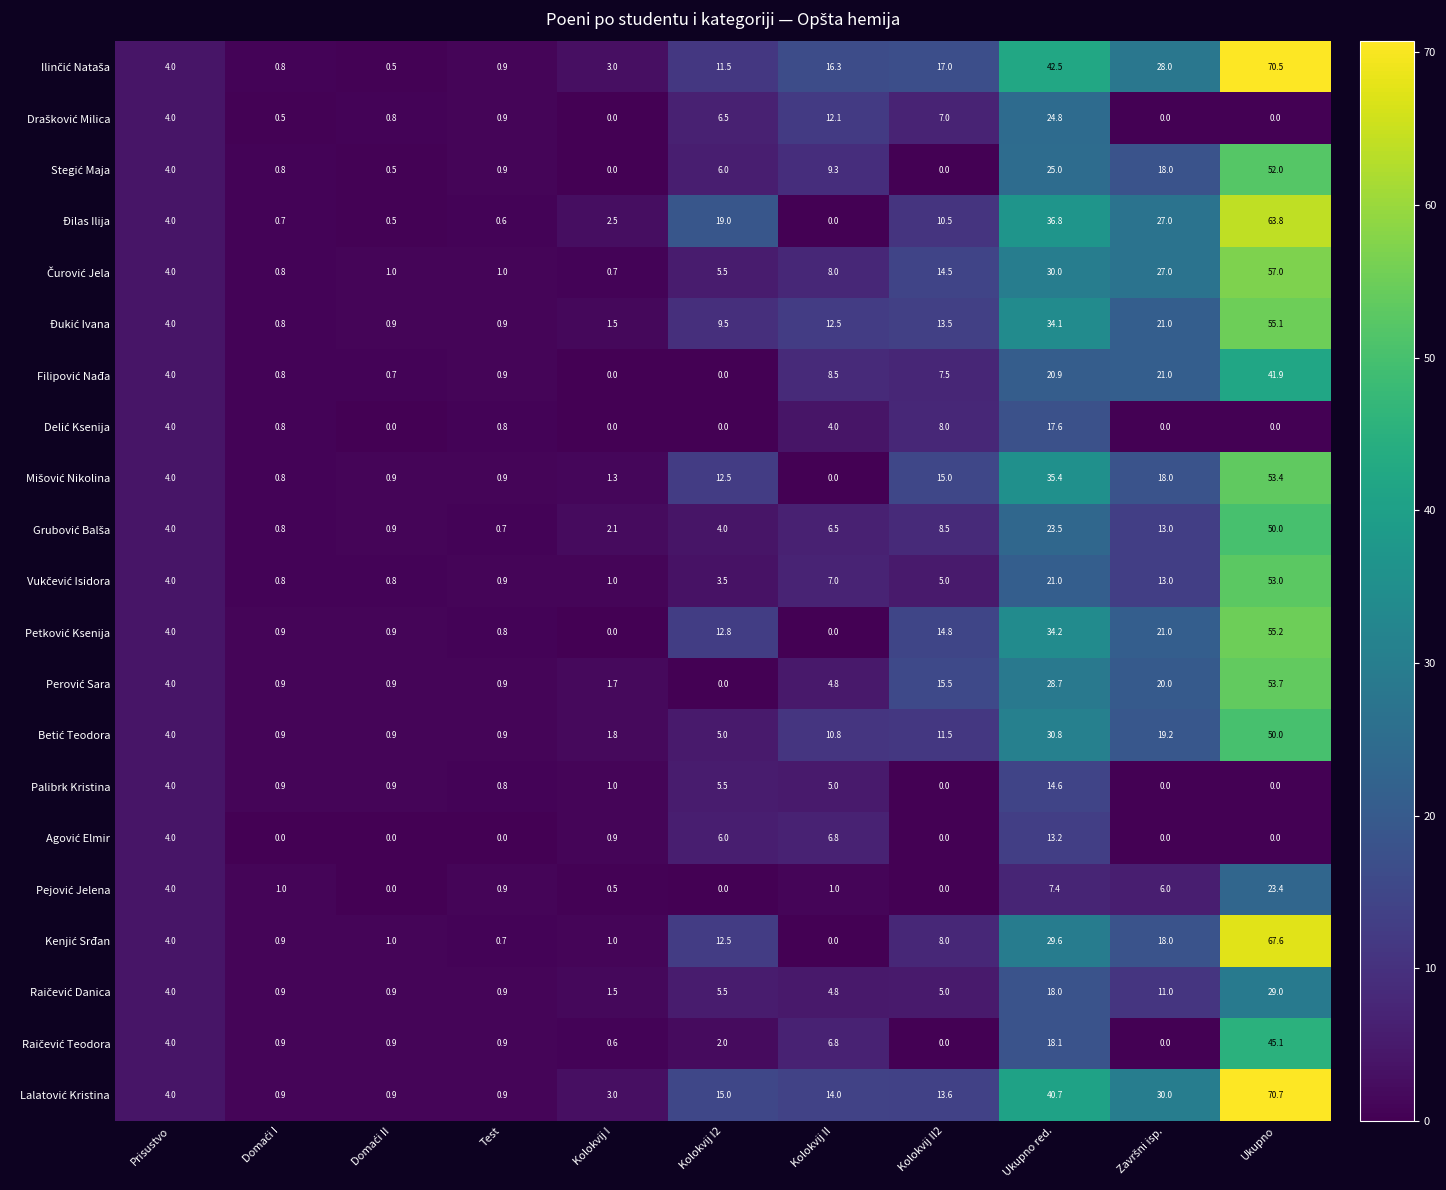

What is the spread (max minus min) of values at Ukupno red.?

35.1